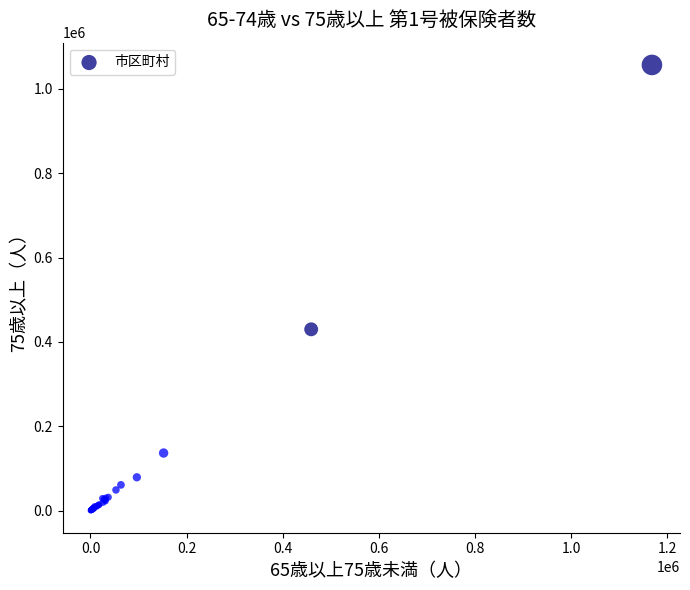

What Y value in the scatter plot is closest to 528630?

429962